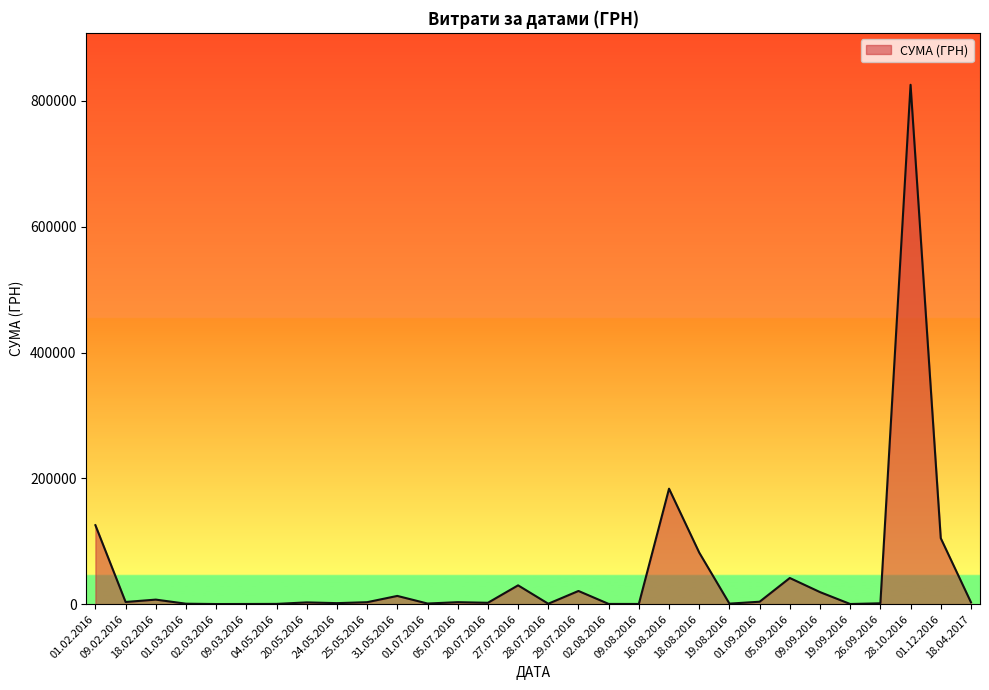

What is the greatest value displayed?

825750.2